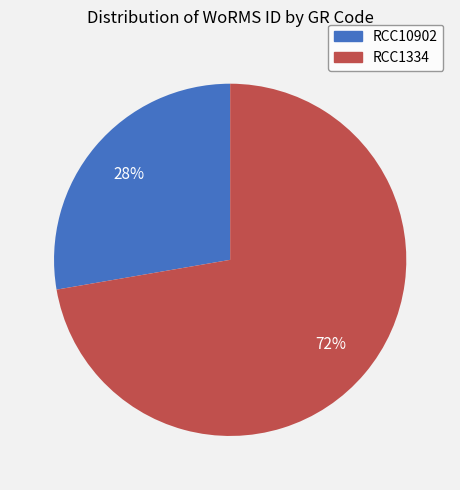

To the nearest percent, what percentage of the pie is RCC10902?

28%